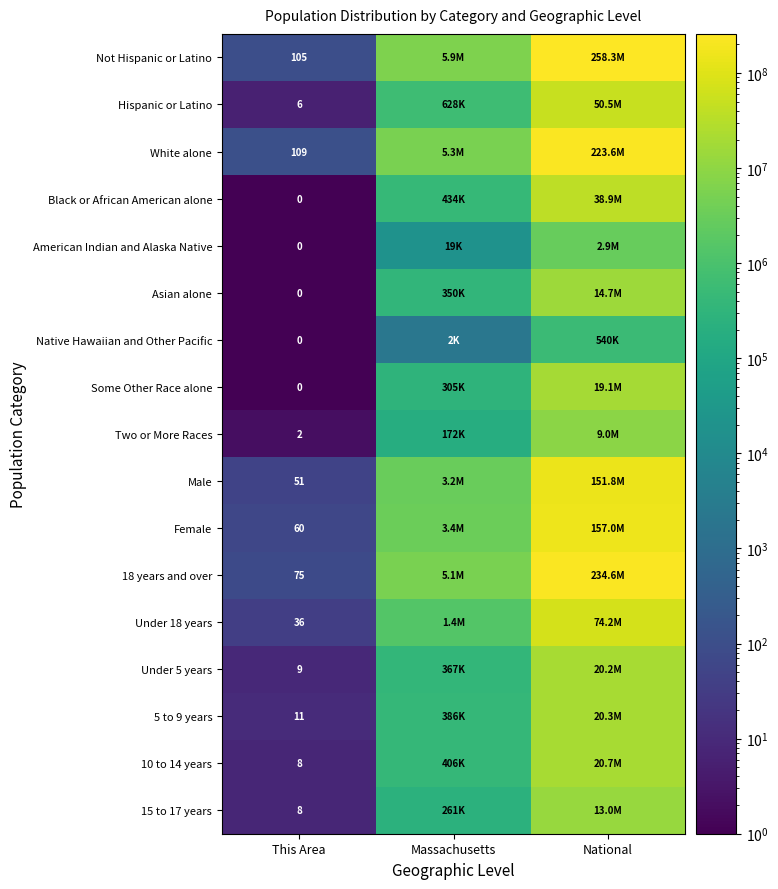

What is the spread (max minus min) of values at This Area?

109